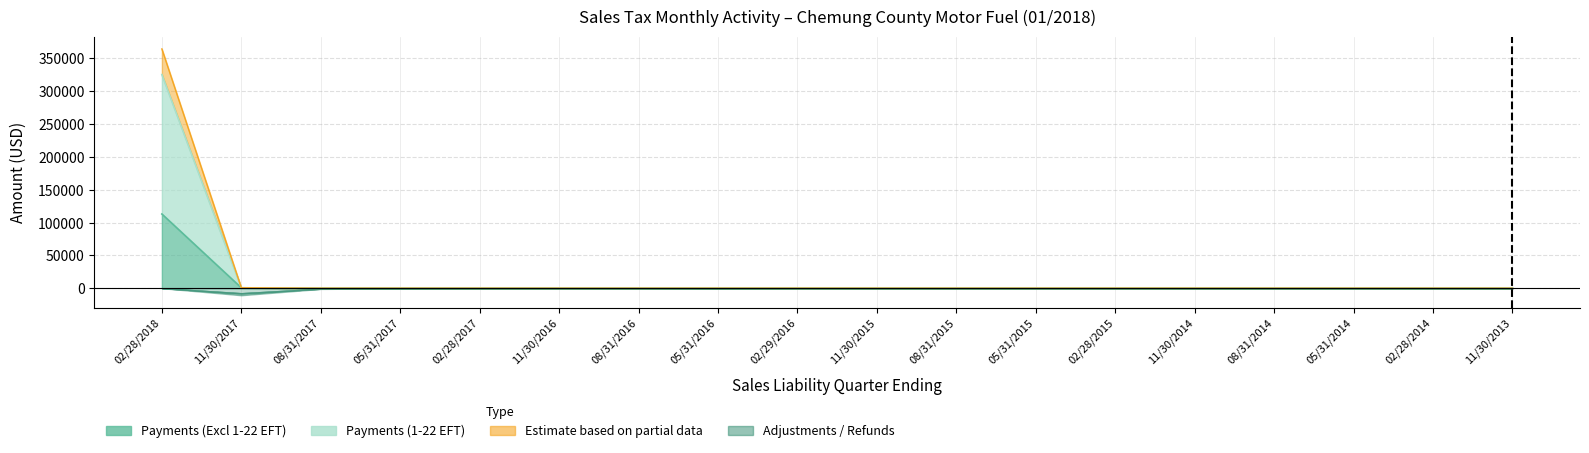

How many lines are shown in the chart?

5